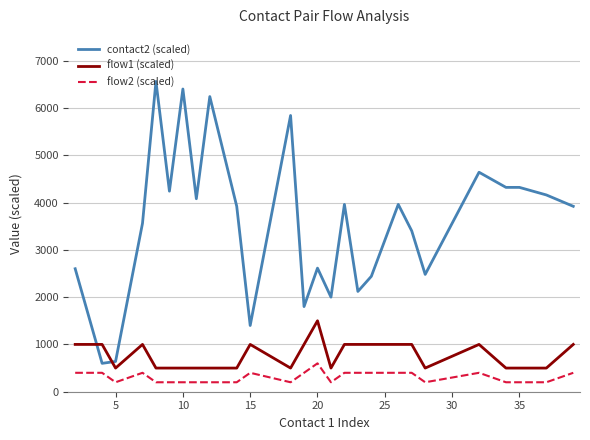

What is the minimum value for flow2 (scaled)?

200.0